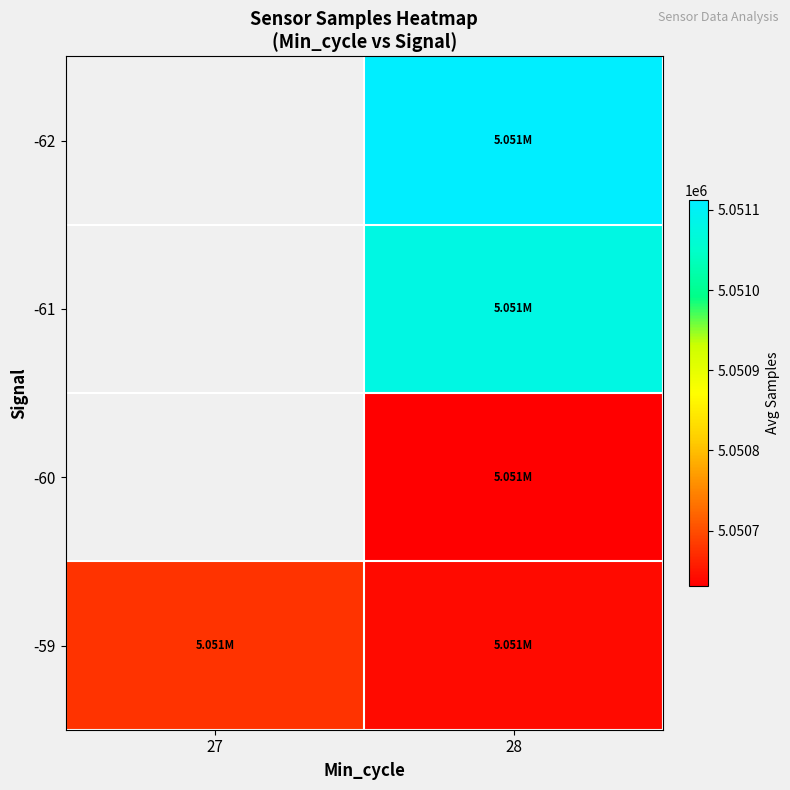

Read the -62 value at 28.

5051112.0